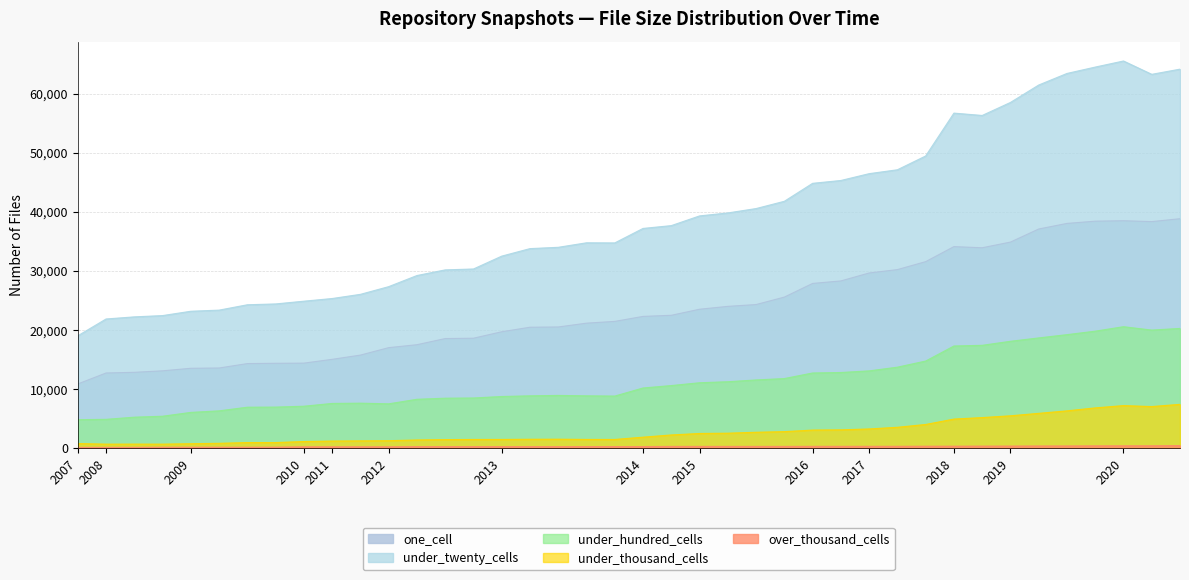

At 2016-12-27, list the series in order from smallest to largest.

over_thousand_cells, under_thousand_cells, under_hundred_cells, one_cell, under_twenty_cells